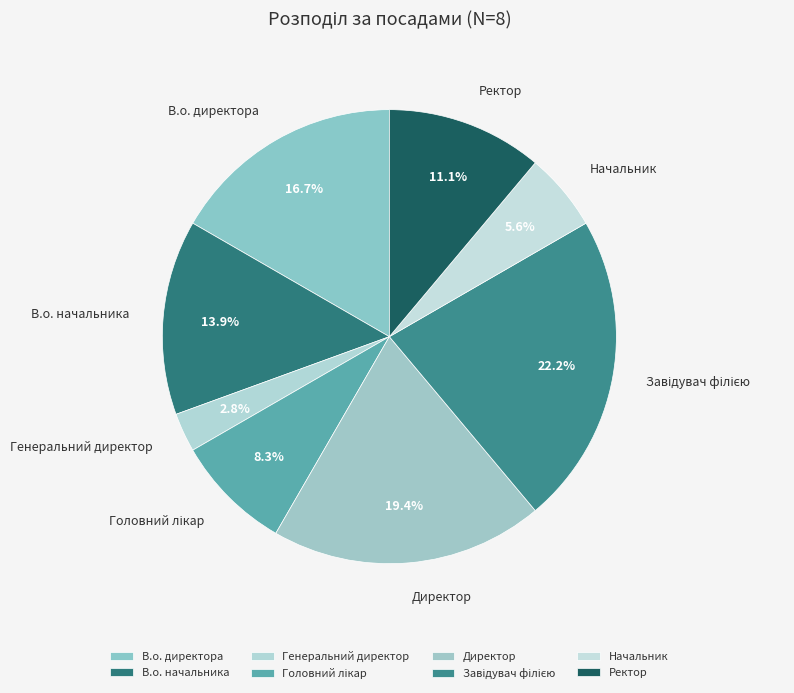

Which slice is the smallest?

Генеральний директор